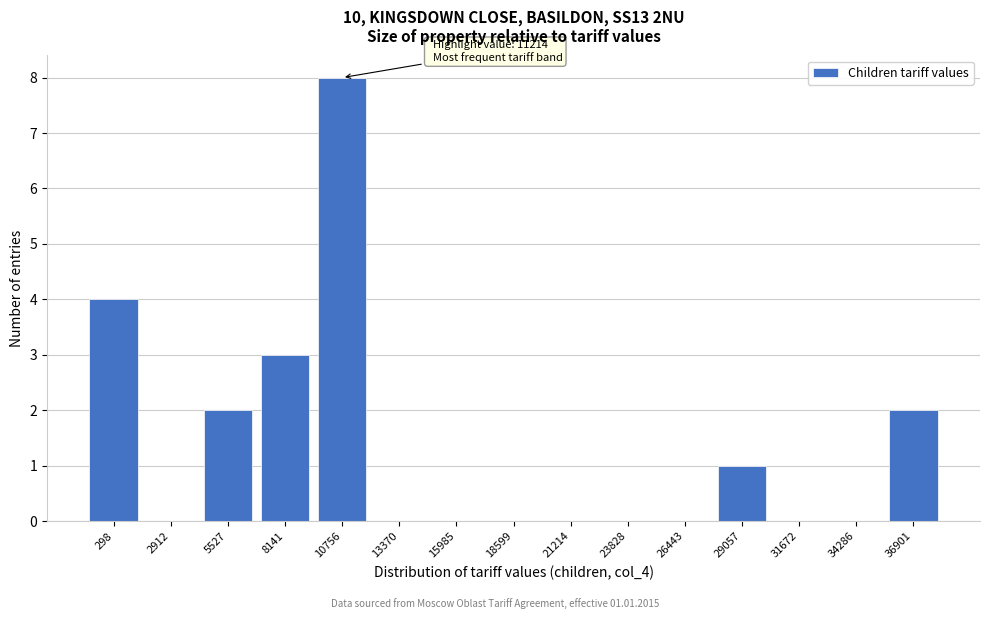

Reading right to left, list all the values displayed in this chart.

36901=2	34286=0	31672=0	29057=1	26443=0	23828=0	21214=0	18599=0	15985=0	13370=0	10756=8	8141=3	5527=2	2912=0	298=4